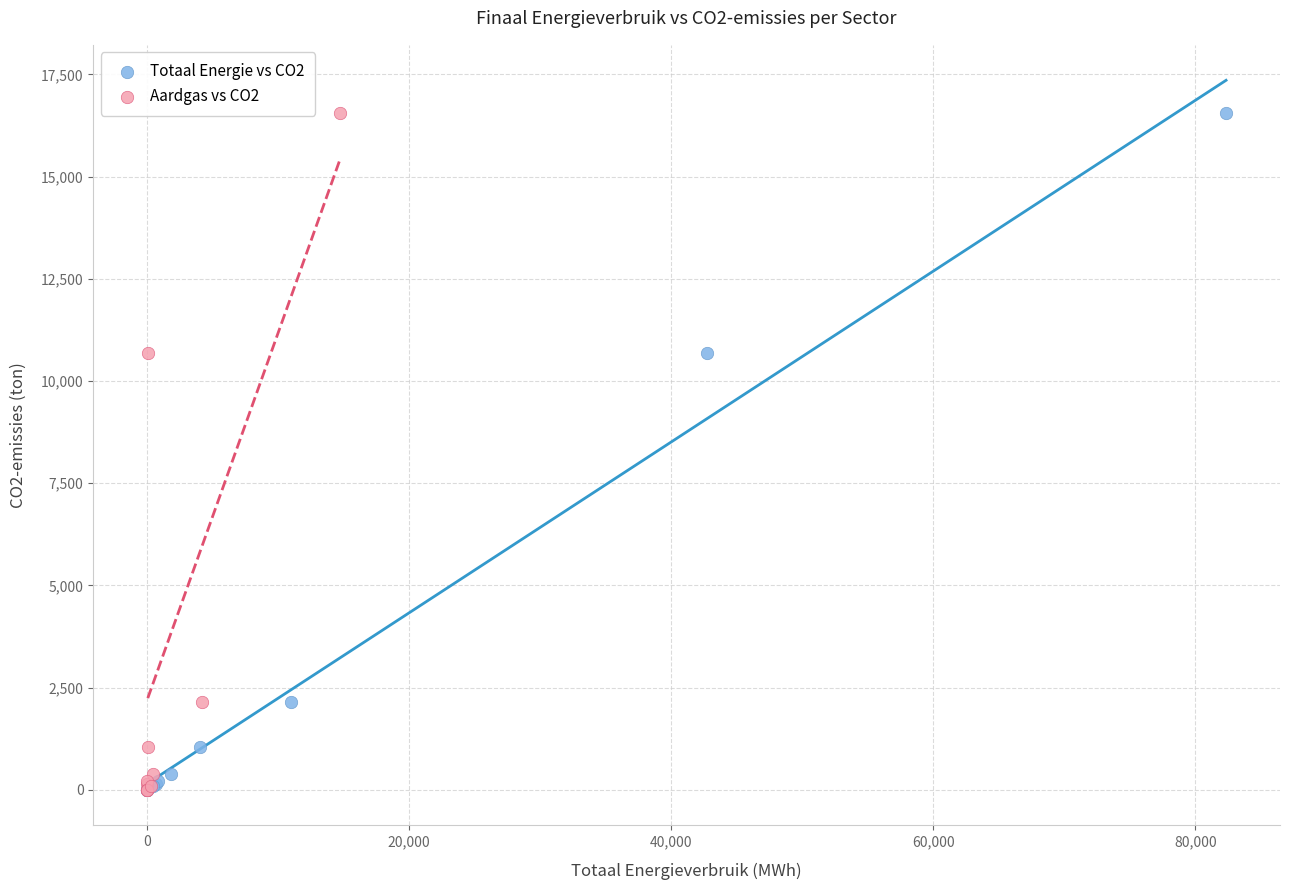

What are all the series names shown in the legend?

Totaal Energie vs CO2, Aardgas vs CO2